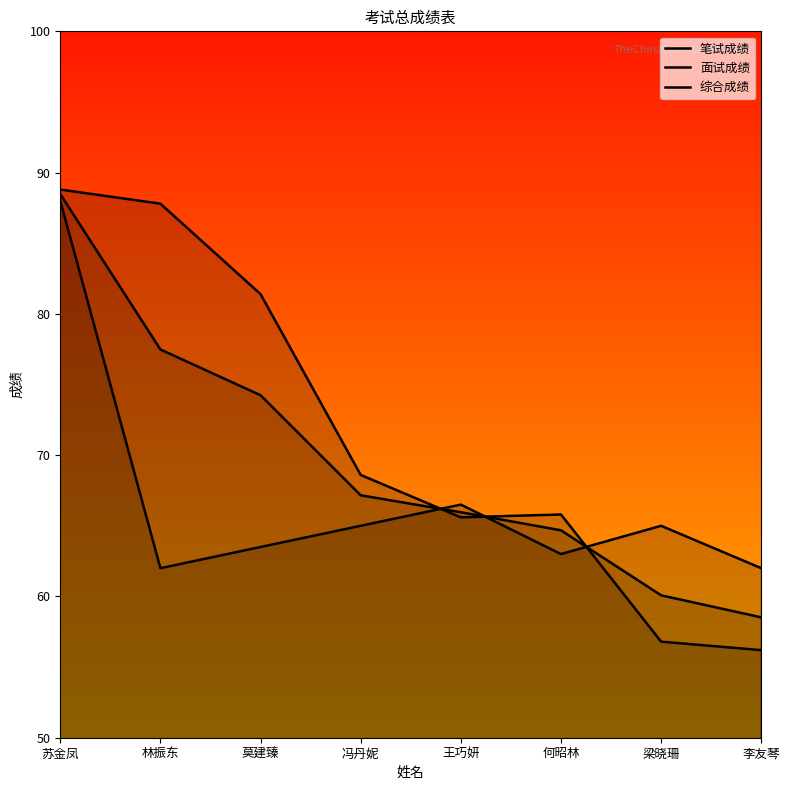

List the labels in order of 综合成绩 value, smallest first.

李友琴, 梁晓珊, 何昭林, 王巧妍, 冯丹妮, 莫建臻, 林振东, 苏金凤